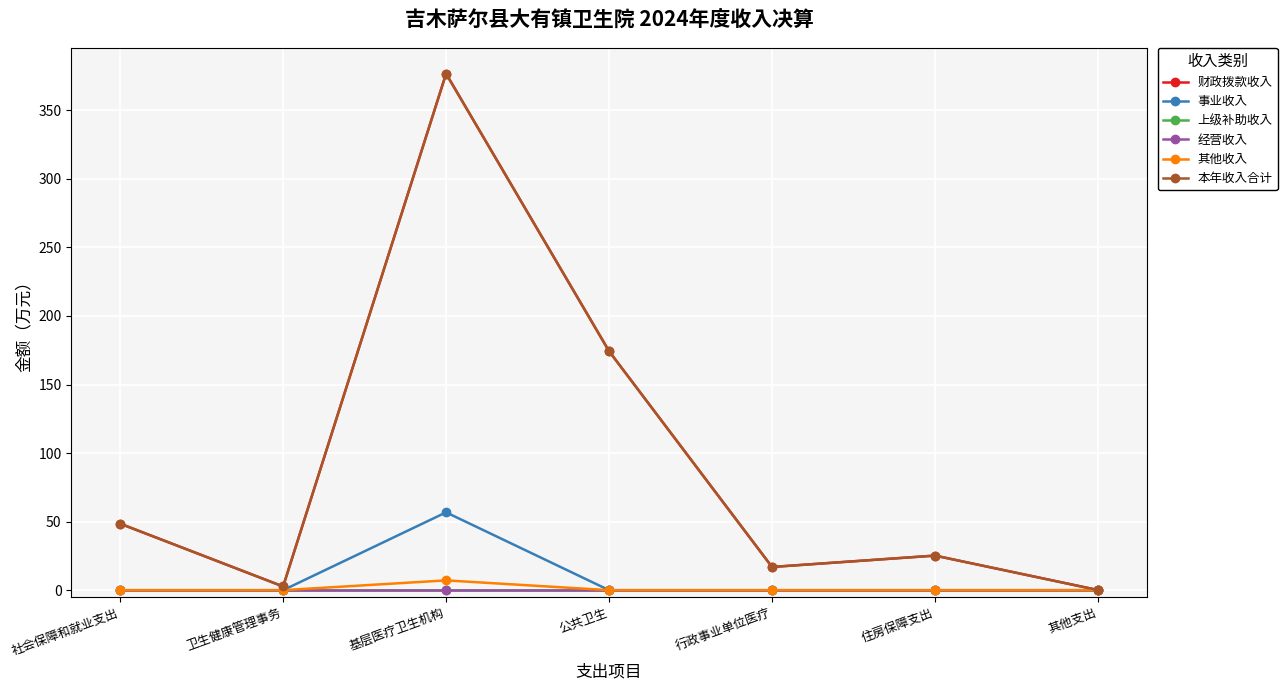

Does the chart have visible grid lines?

Yes